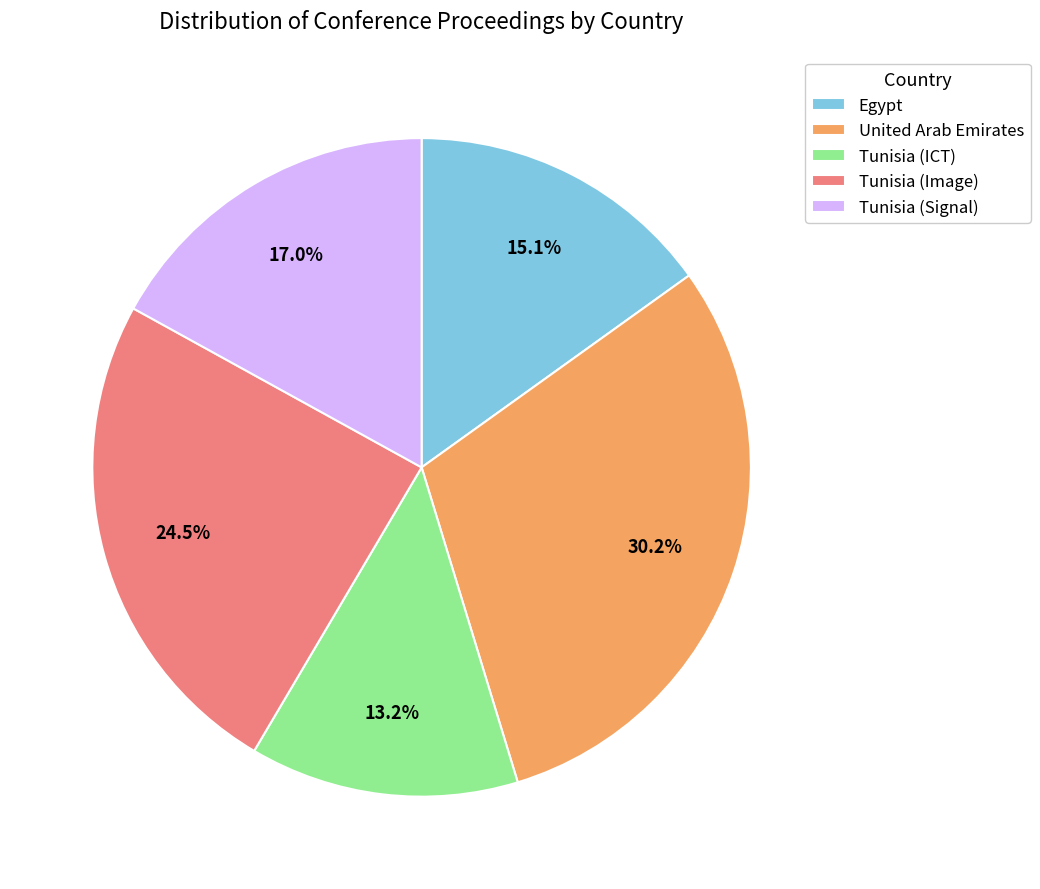

What percentage is the Tunisia (Signal) slice, to the nearest percent?

17%